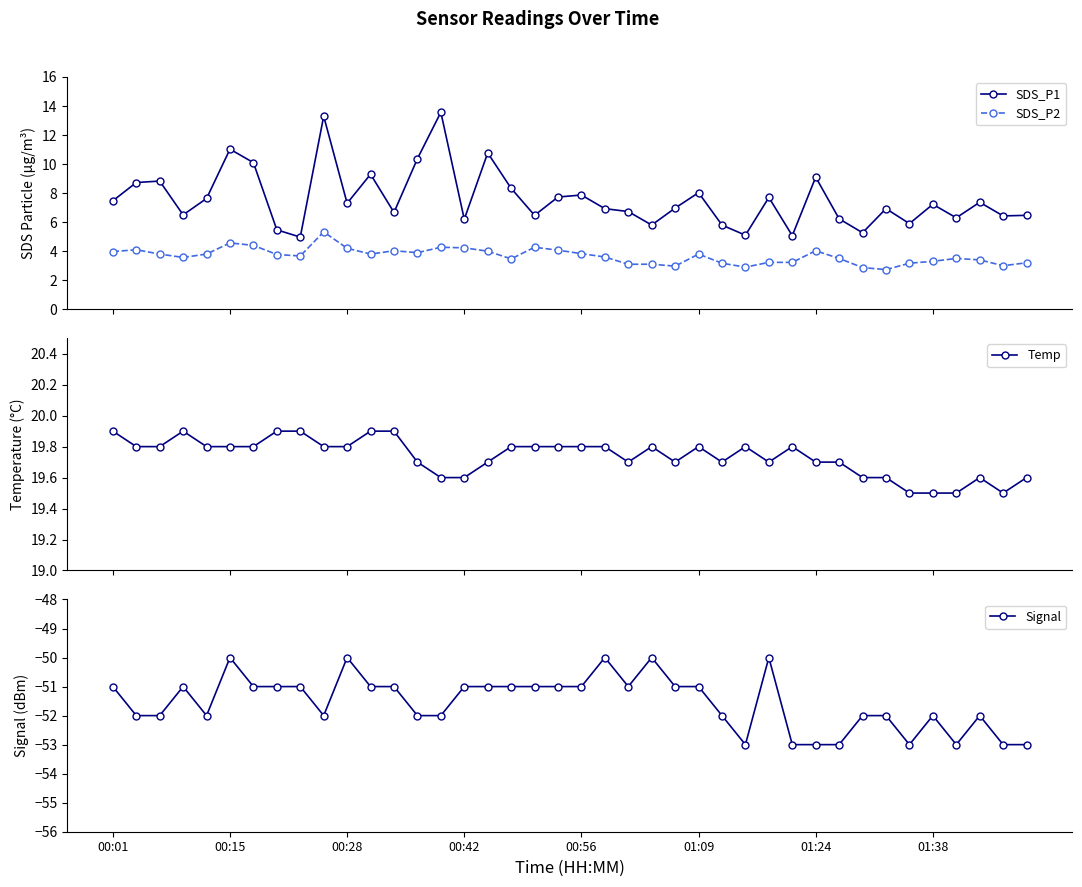

In Signal, how many points are lower than both neighbors (excluding endpoints)?

6